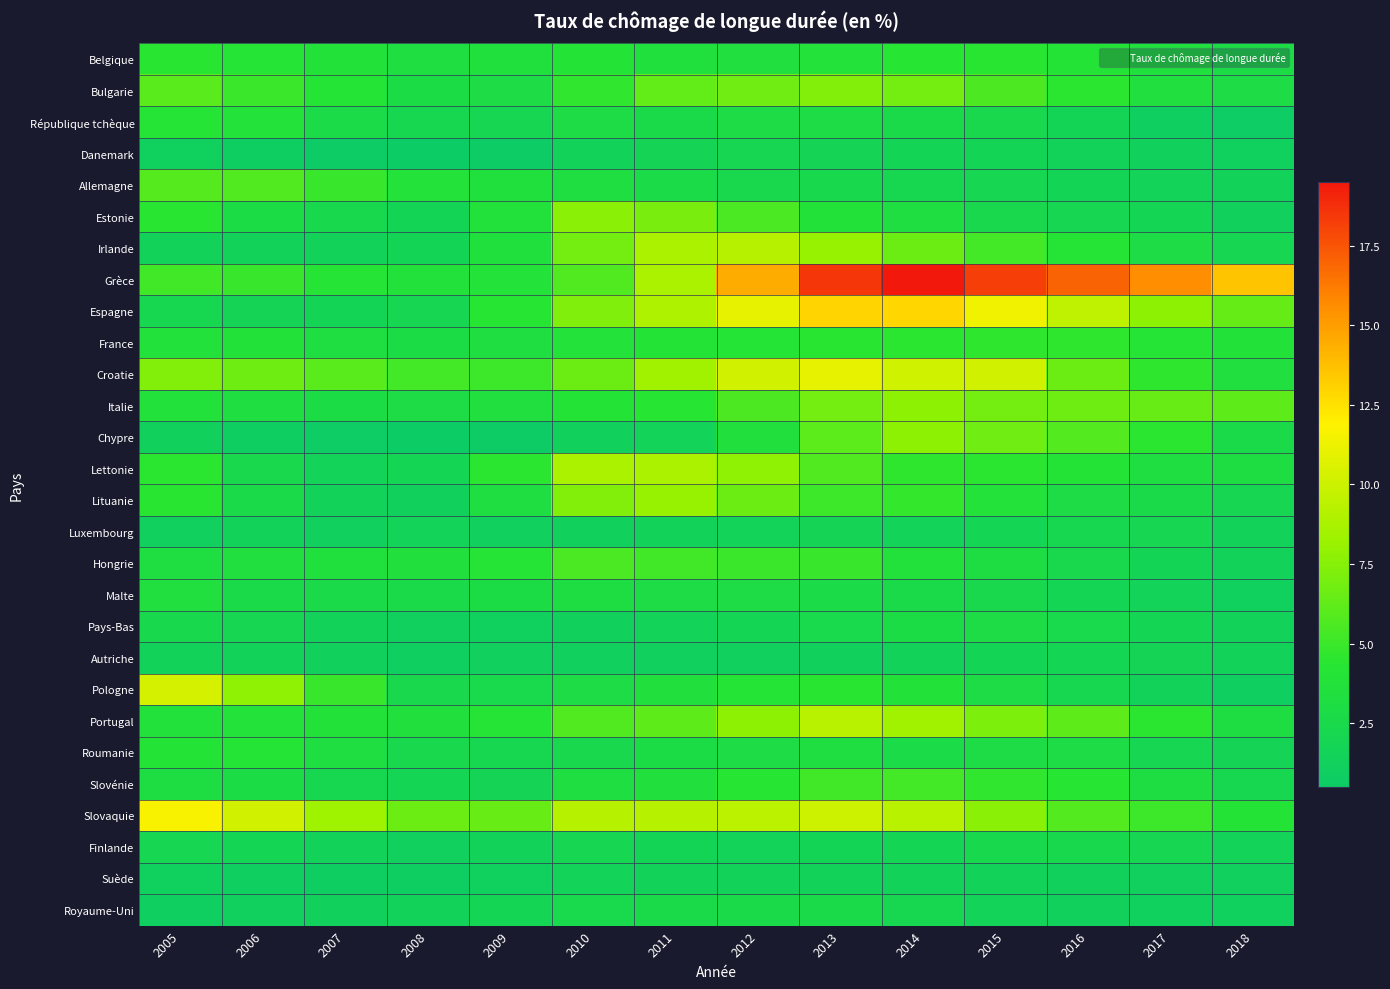

At how many categories does at least one series exceed 18?

3